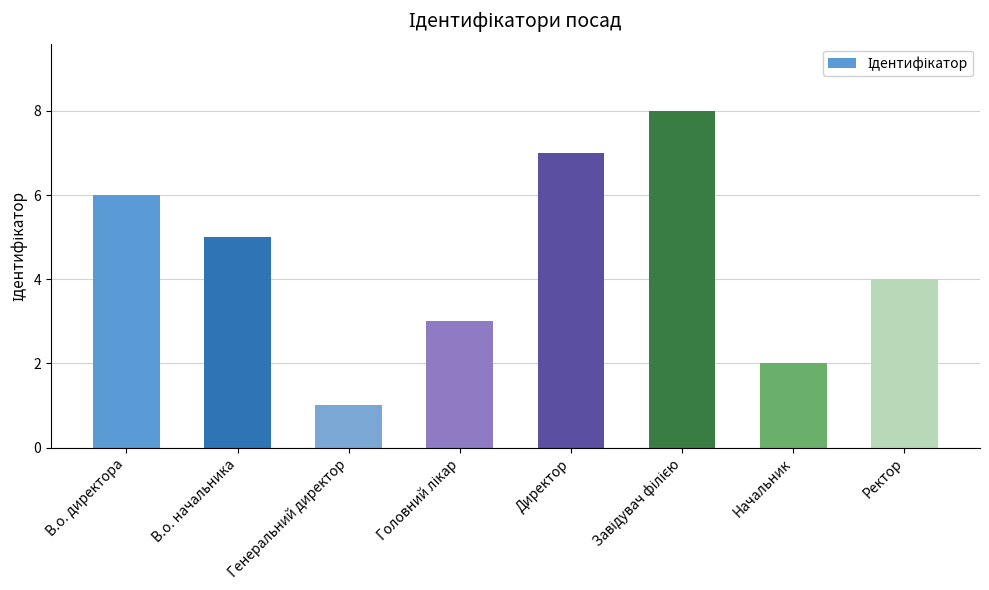

What is the difference between the maximum and minimum values?

7